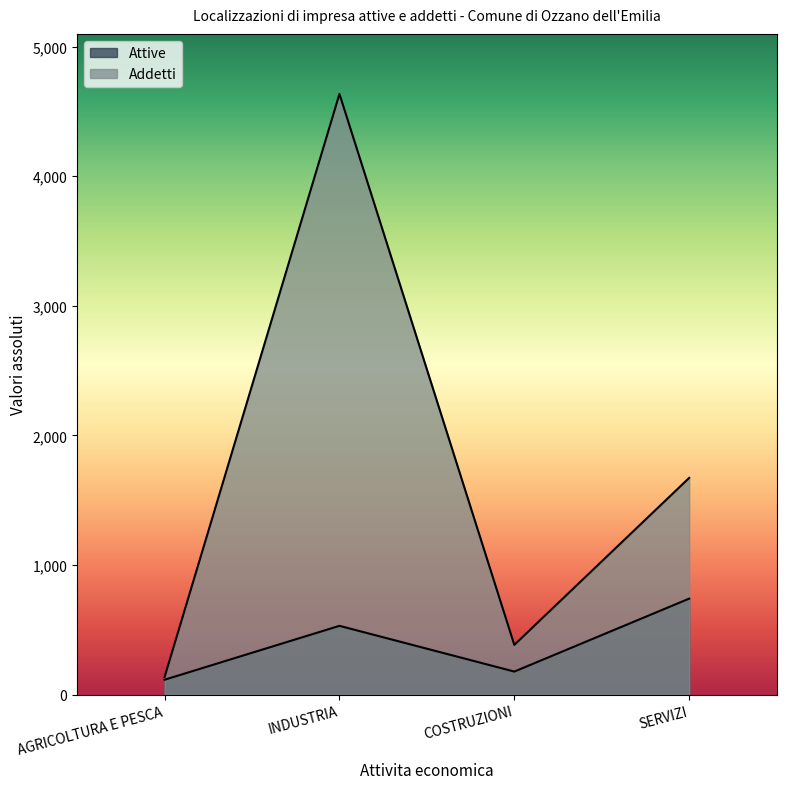

How many data points in Attive are less than 530?

2